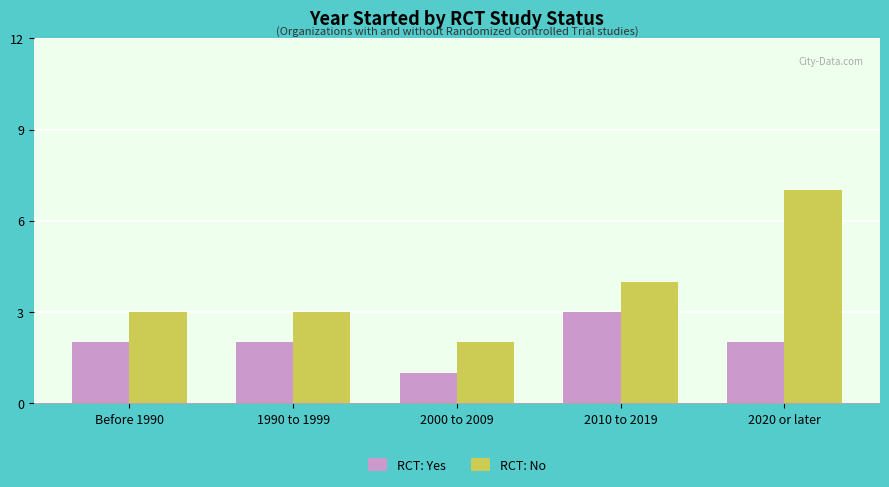

Count the number of categories in the chart.

5